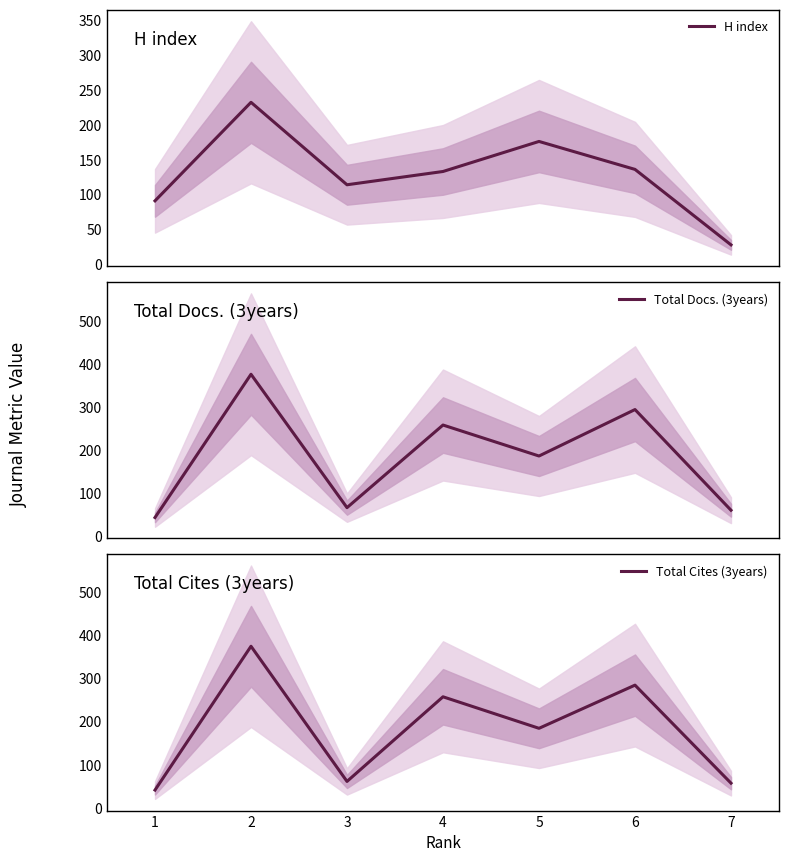

What is the average value of the Total Cites (3years) series?

180